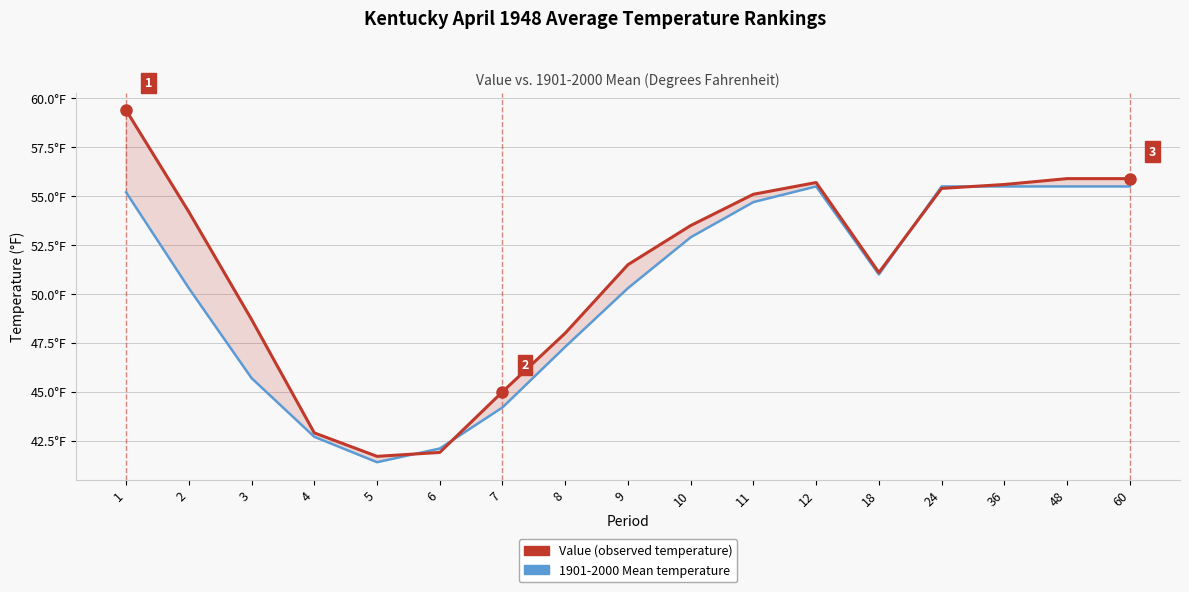

In 1901-2000 Mean, how many points are lower than both neighbors (excluding endpoints)?

2